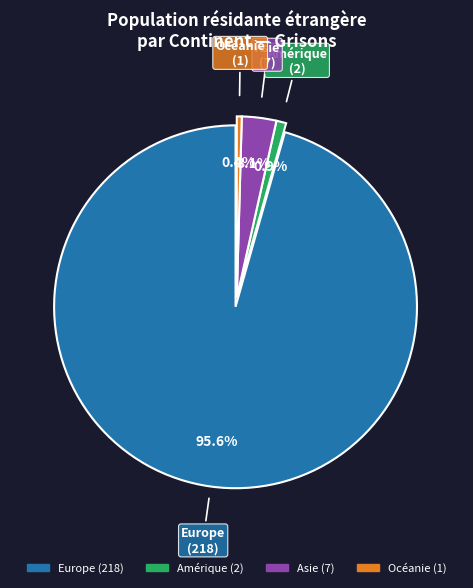

How many slices are in this pie chart?

4